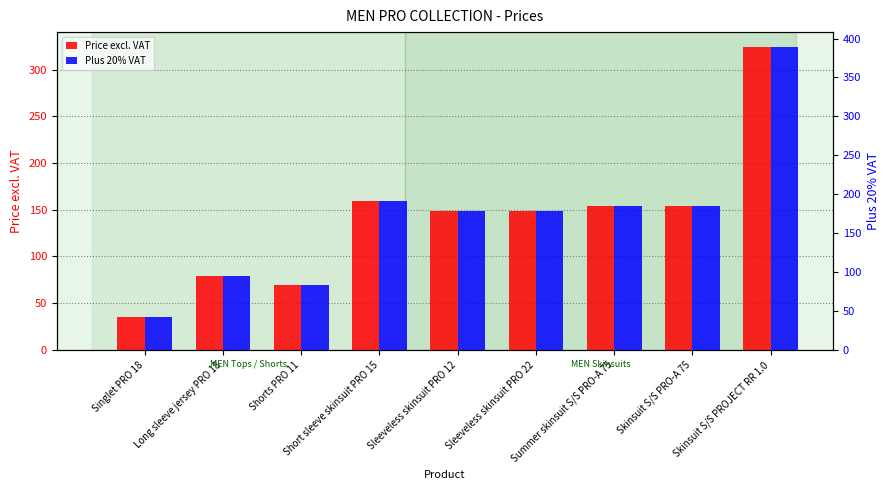

Which category has the lowest value in the Price excl. VAT series?

Singlet PRO 18